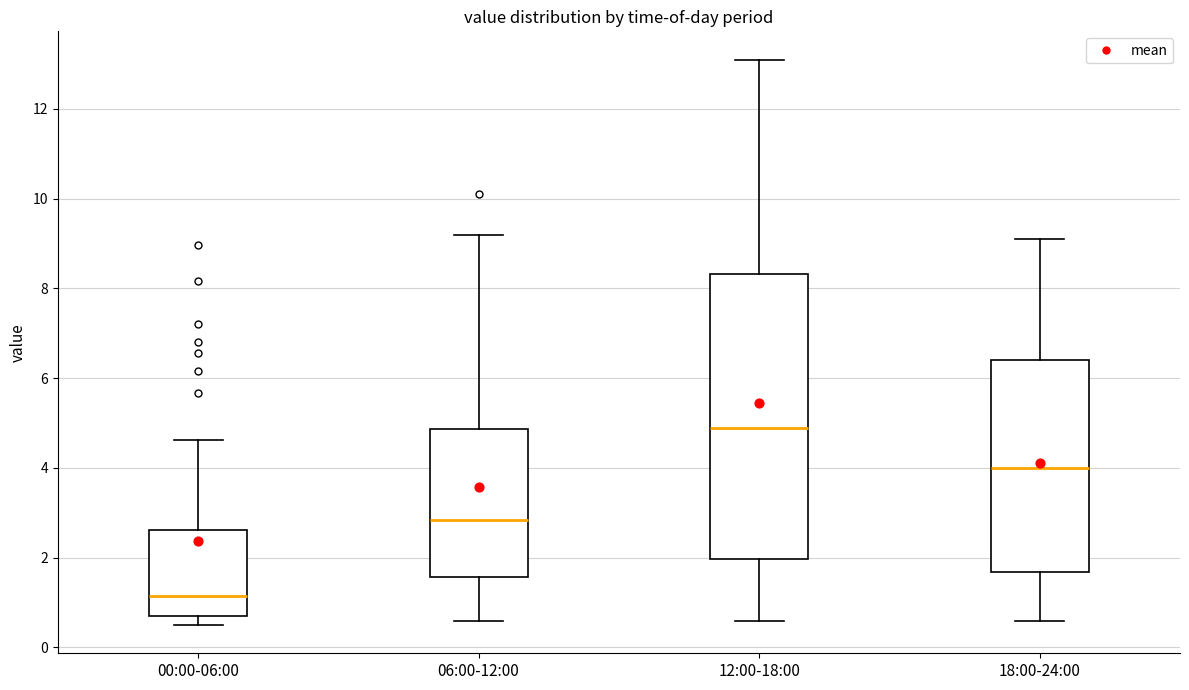

Which box's median line is the lowest?

00:00-06:00